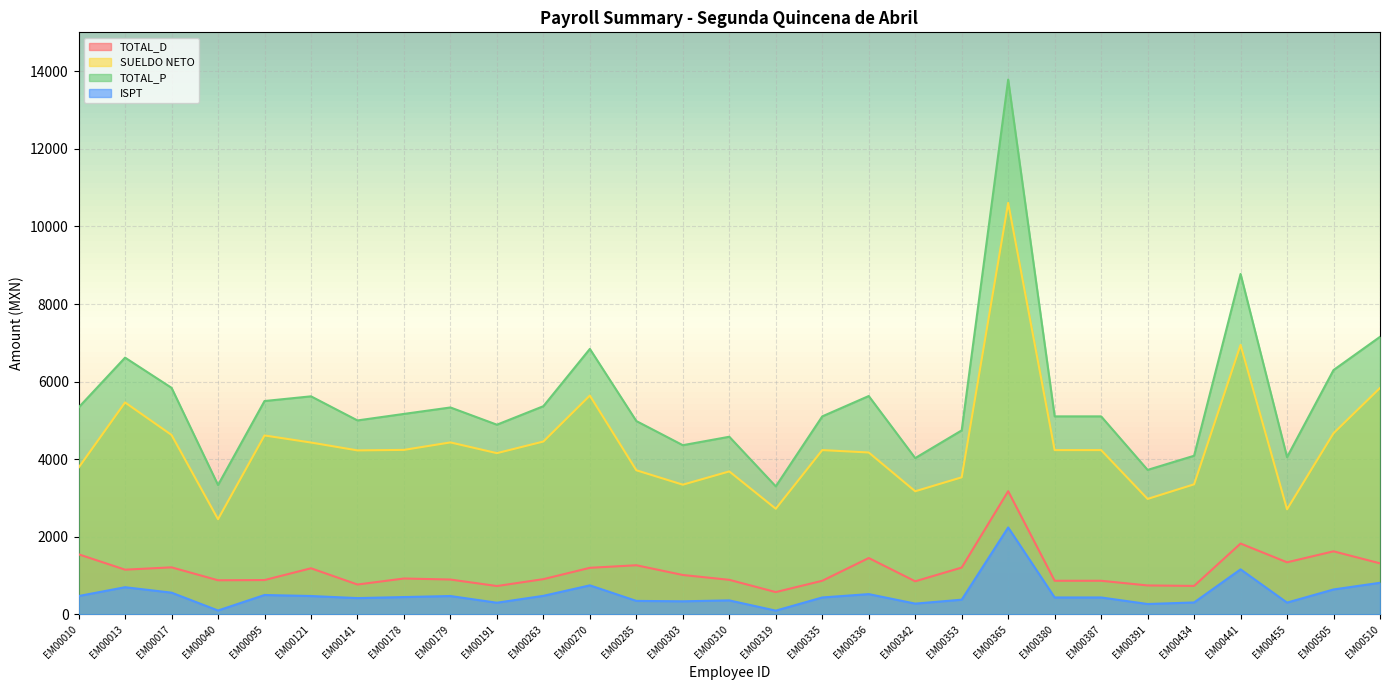

What is the sum of the ISPT values at EM00505 and EM00391?

914.5